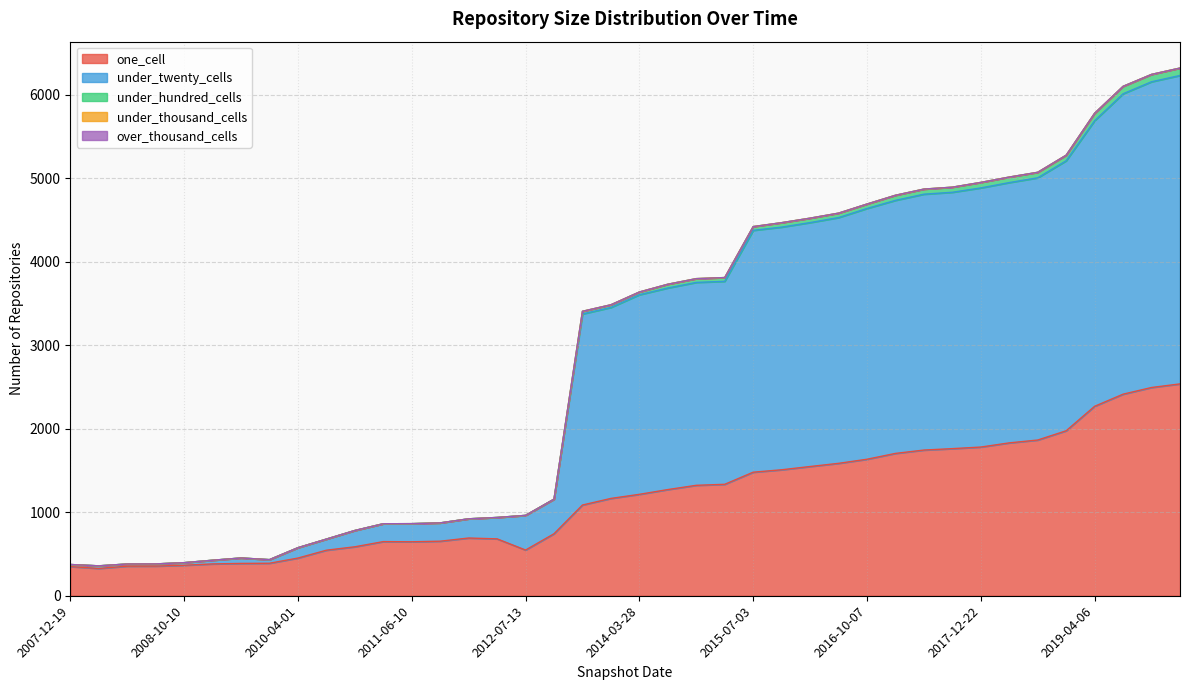

True or false: under_hundred_cells and under_twenty_cells intersect in this chart.

False